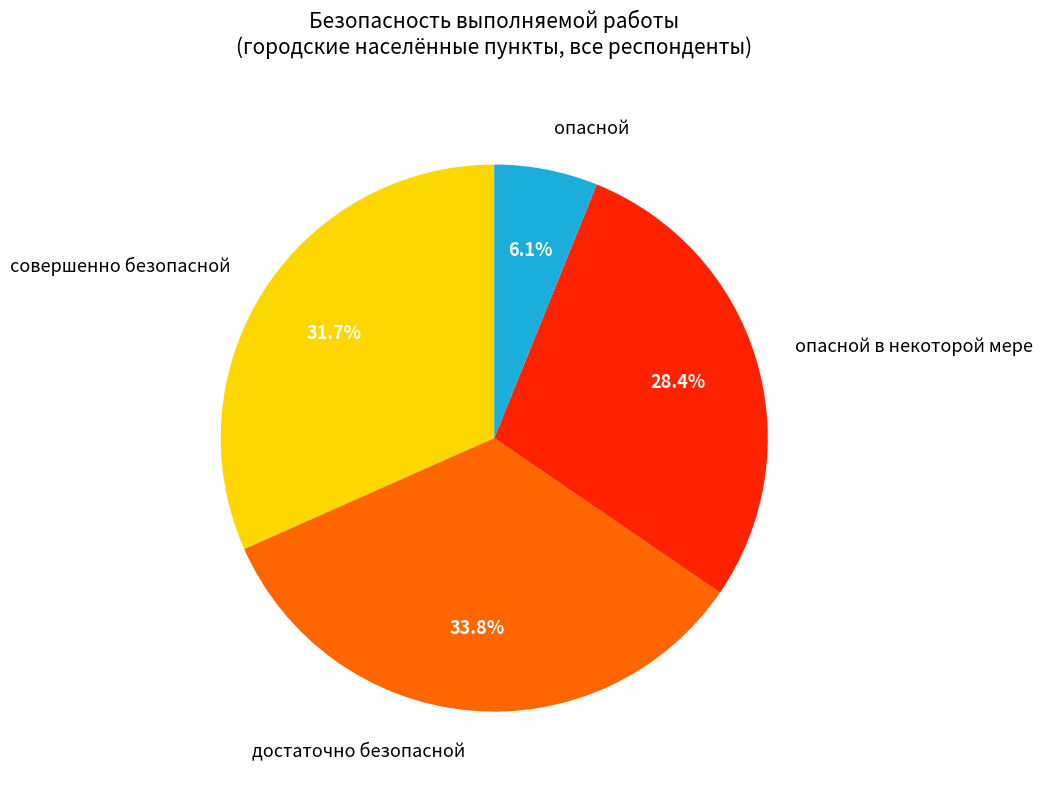

Between опасной в некоторой мере and совершенно безопасной, which is larger?

совершенно безопасной